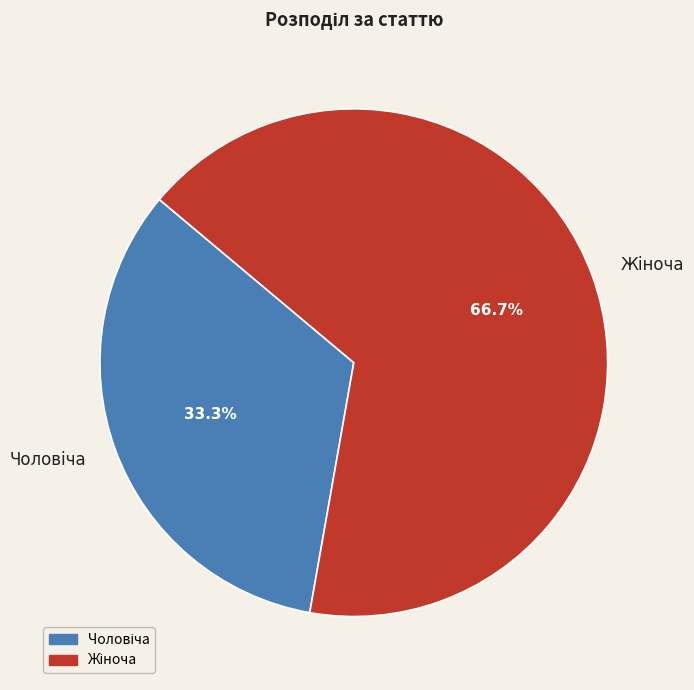

How many segments does this pie chart have?

2